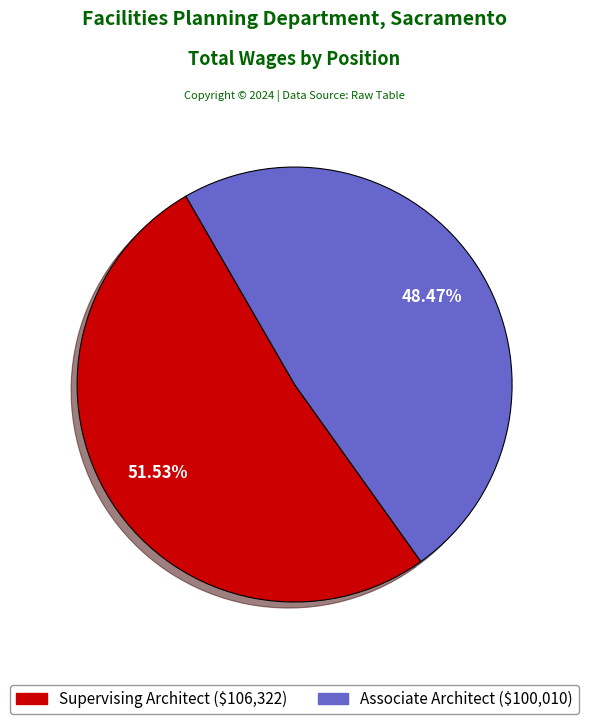

Does Associate Architect represent more than half of the total?

No